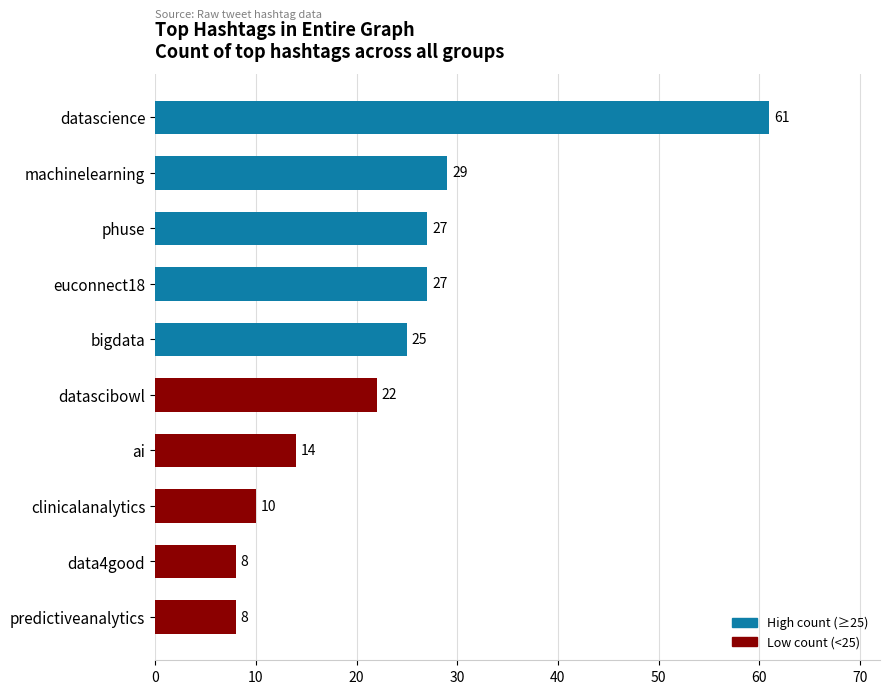

The chart shows a value of 25 at bigdata. True or false?

True